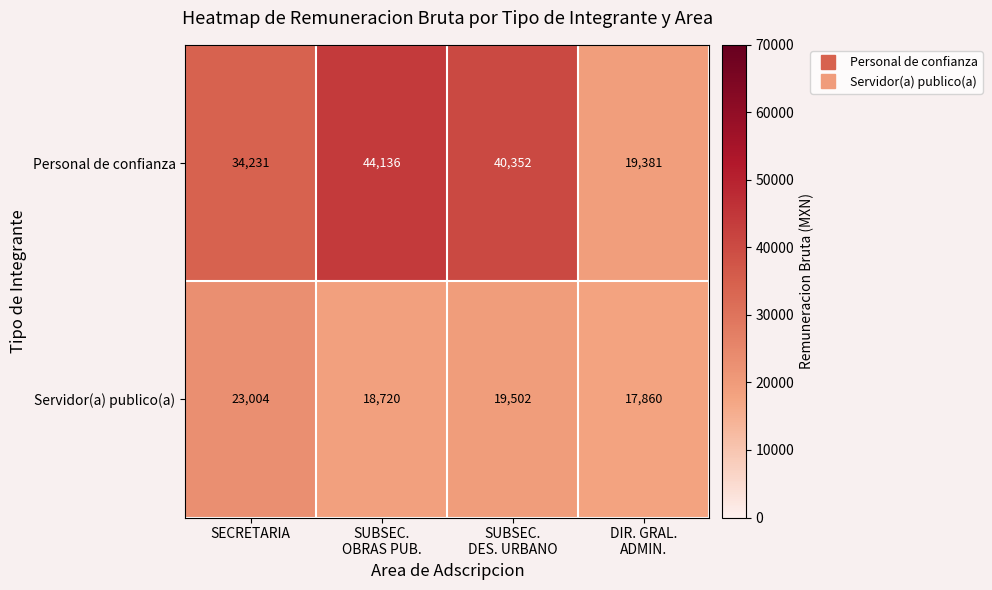

Reading left to right, transcribe all the data shown in this chart.

Personal de confianza: 34231	44136	40352	19381
Servidor(a) publico(a): 23004	18720	19502	17860